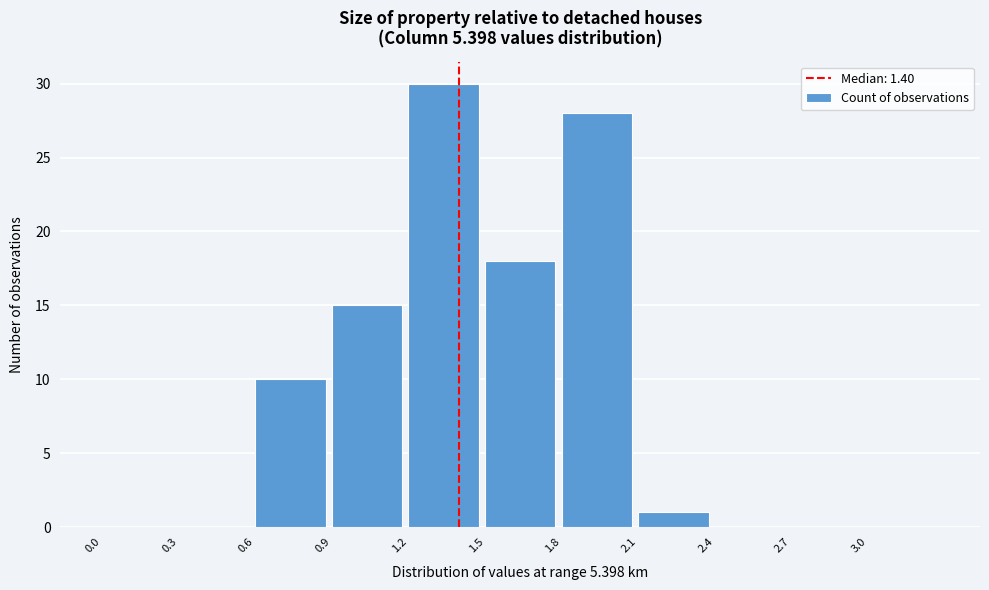

Reading left to right, list every bar in this chart as the range it spans on the x-axis followed by its height. The values are not printed on the chart, so give them approximately, as read against the axis.

0.0 to 0.3: 0
0.3 to 0.6: 0
0.6 to 0.9: 10
0.9 to 1.2: 15
1.2 to 1.5: 30
1.5 to 1.8: 18
1.8 to 2.1: 28
2.1 to 2.4: 1
2.4 to 2.7: 0
2.7 to 3.0: 0
3.0 to 3.3: 0